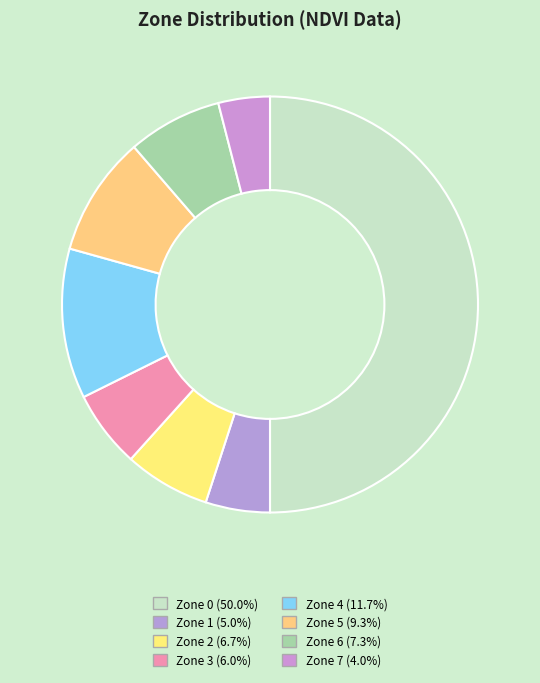

Combined, do Zone 7 and Zone 1 account for over 50%?

No